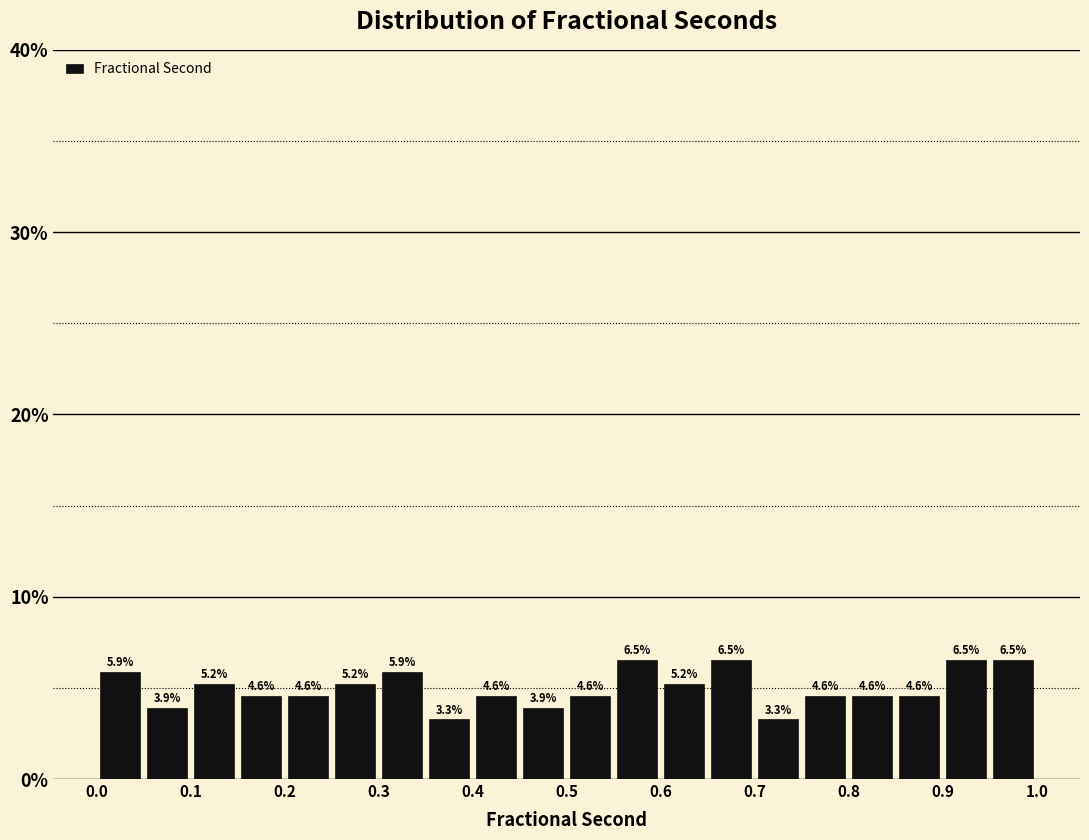

Reading left to right, transcribe this chart: for each bar, give the range it covers on the x-axis and its height.

0.00 to 0.05: 5.9
0.05 to 0.10: 3.9
0.10 to 0.15: 5.2
0.15 to 0.20: 4.6
0.20 to 0.25: 4.6
0.25 to 0.30: 5.2
0.30 to 0.35: 5.9
0.35 to 0.40: 3.3
0.40 to 0.45: 4.6
0.45 to 0.50: 3.9
0.50 to 0.55: 4.6
0.55 to 0.60: 6.5
0.60 to 0.65: 5.2
0.65 to 0.70: 6.5
0.70 to 0.75: 3.3
0.75 to 0.80: 4.6
0.80 to 0.85: 4.6
0.85 to 0.90: 4.6
0.90 to 0.95: 6.5
0.95 to 1.00: 6.5